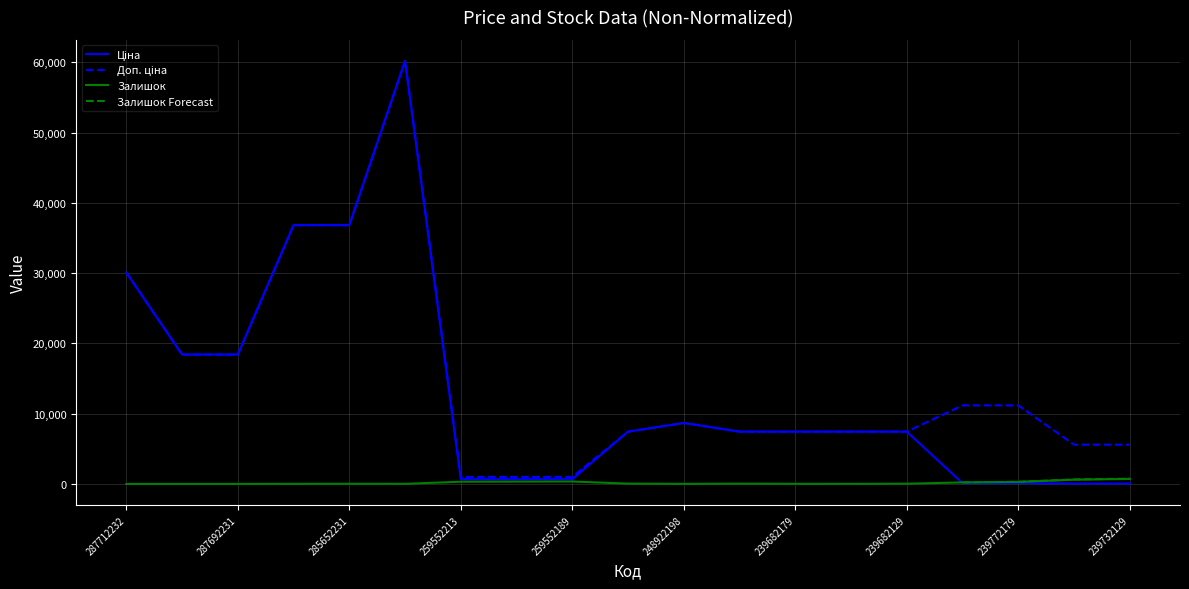

What is the maximum value shown in the chart?

60205.6